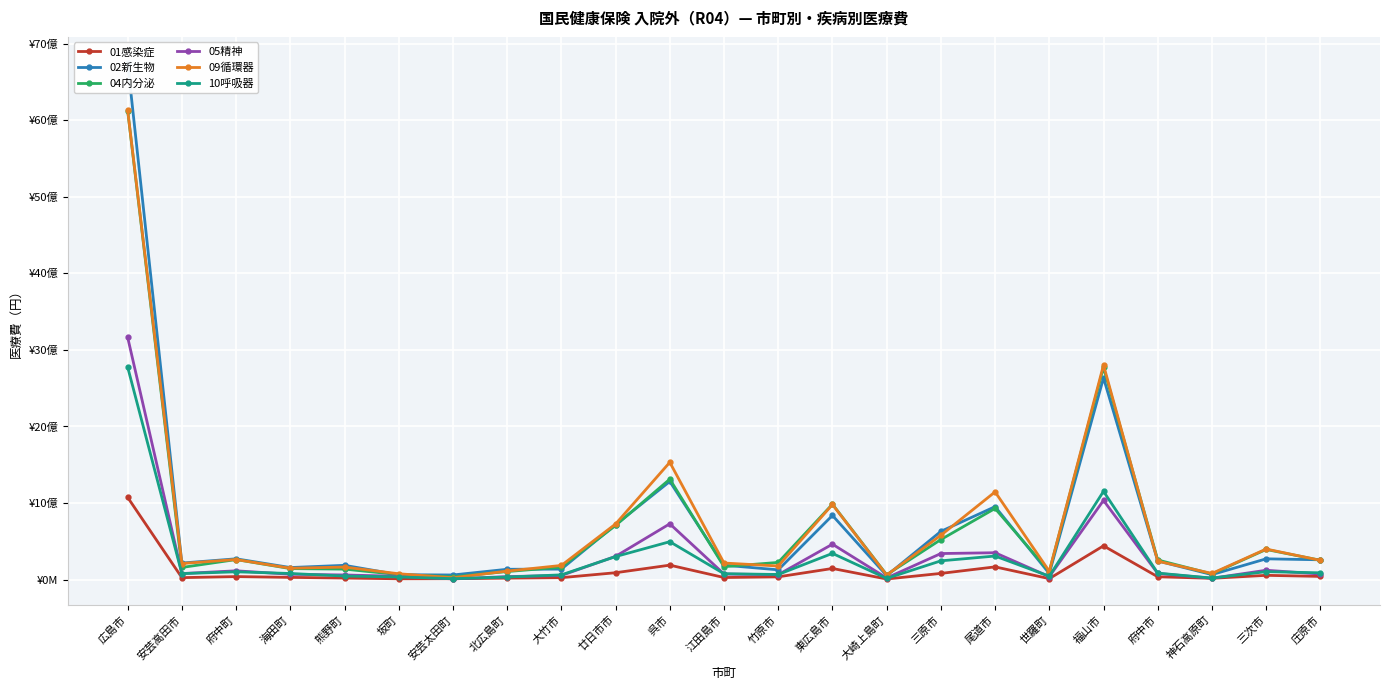

True or false: 04内分泌 and 01感染症 cross at least once.

False